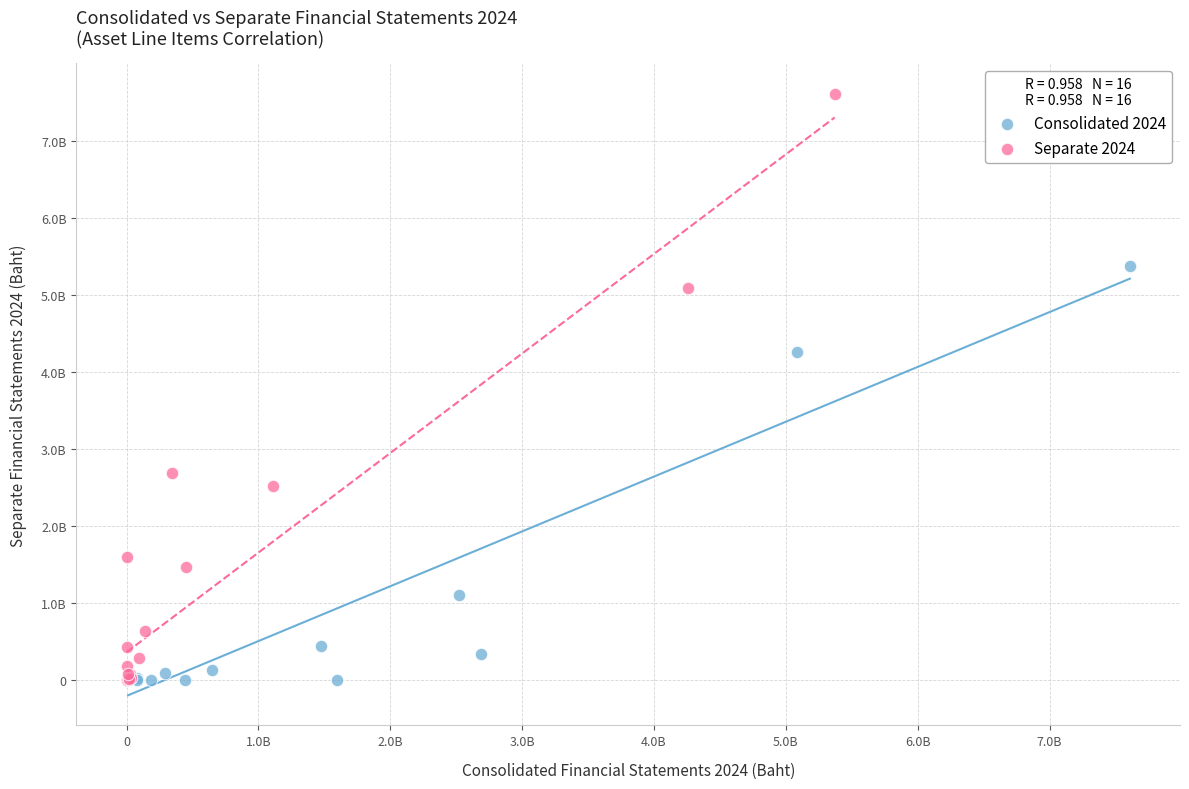

What are all the series names shown in the legend?

Consolidated 2024, Separate 2024